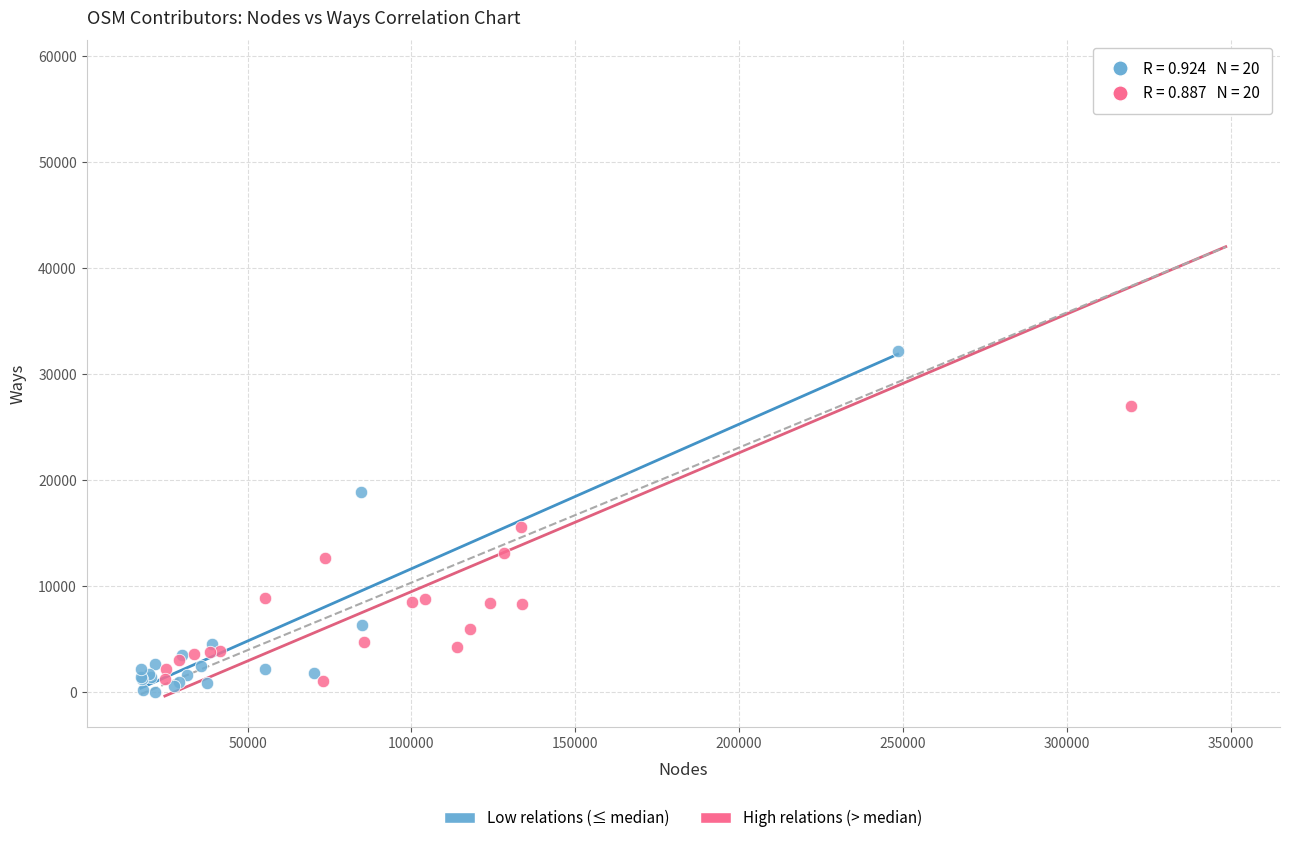

Which series has the largest Y range (max minus min)?

High relations (> median)